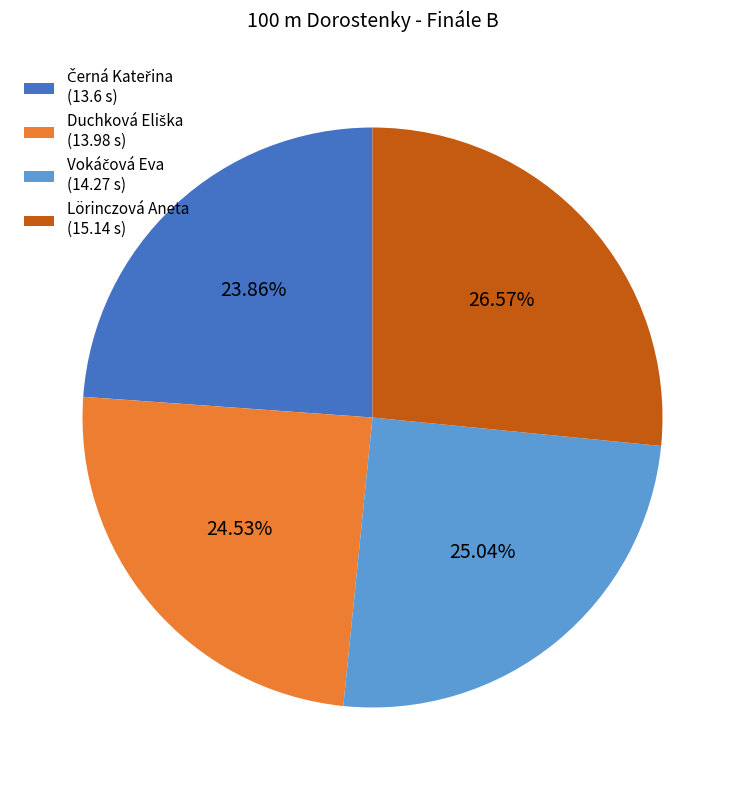

Does any single category account for the majority?

No